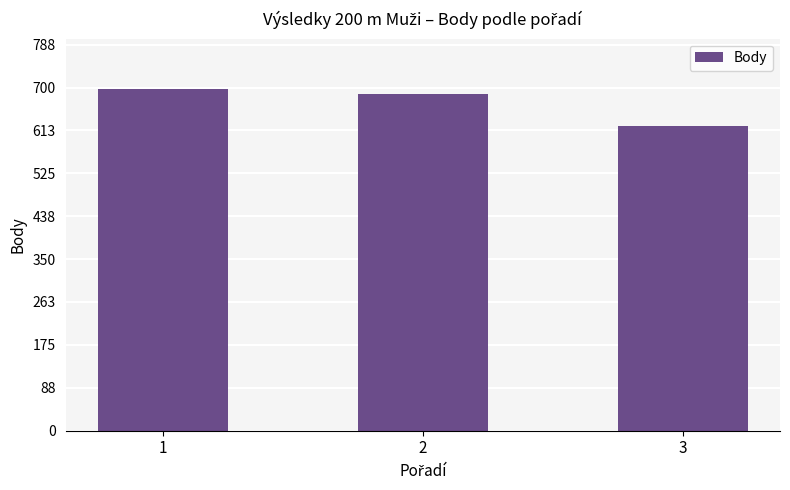

Where is the data nearest to the value 660?

2